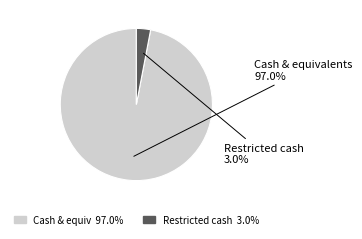

Count the number of slices in the pie.

2